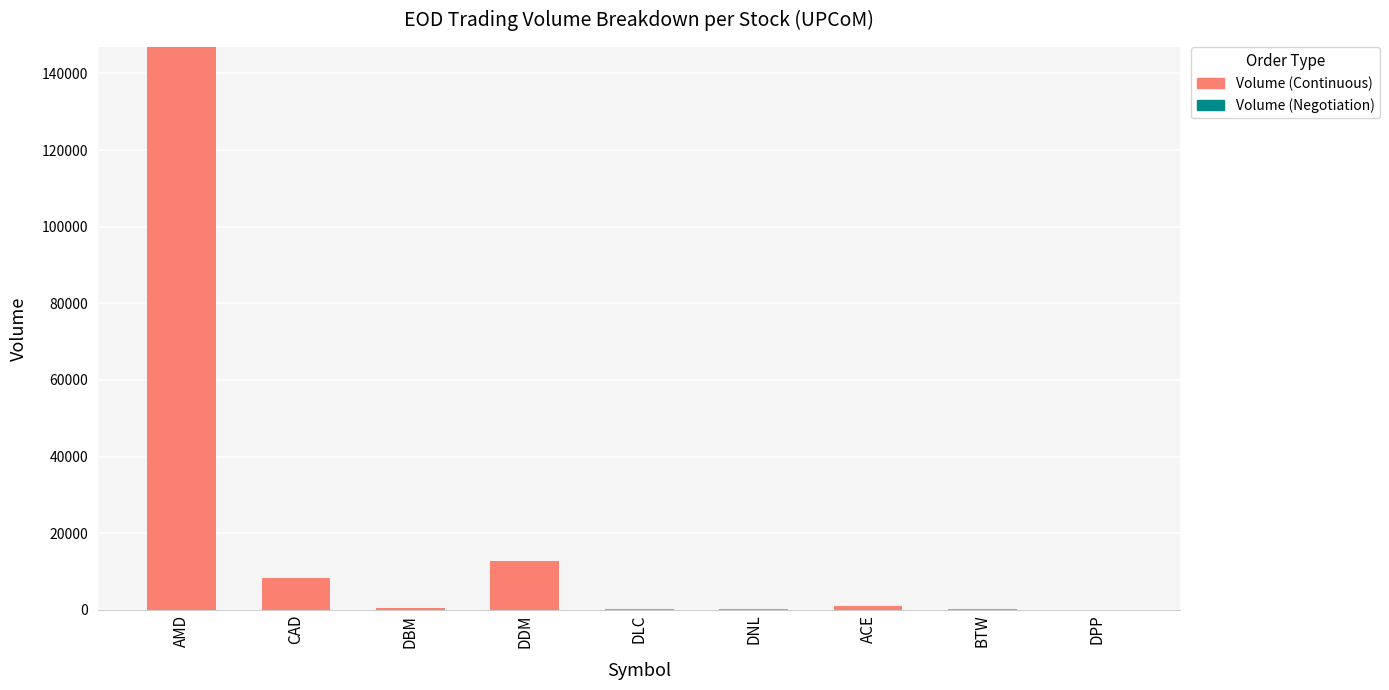

What is the greatest value displayed?

146900